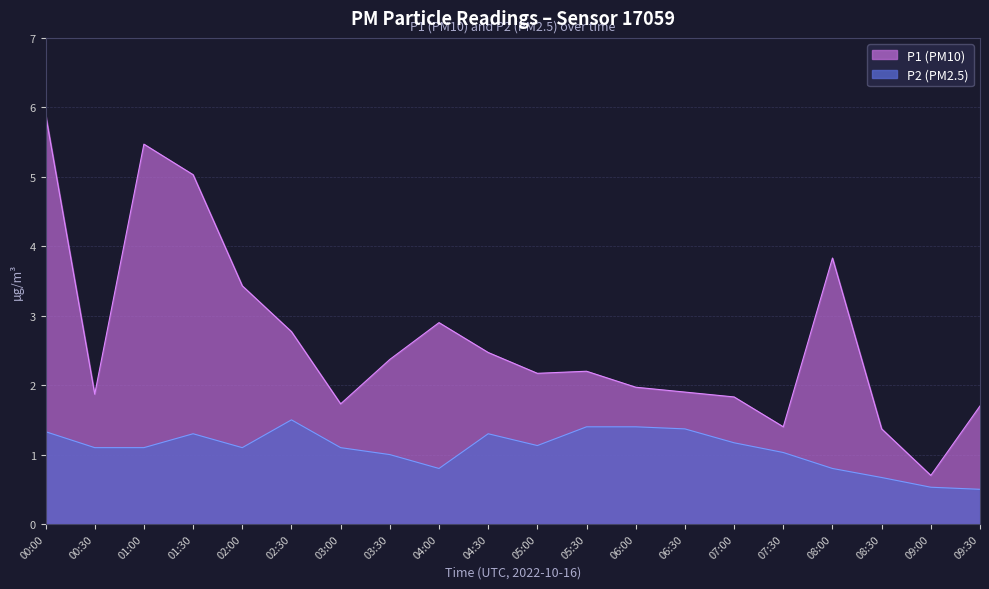

What is the difference between the second highest and second lowest values in the P1 series?

4.1